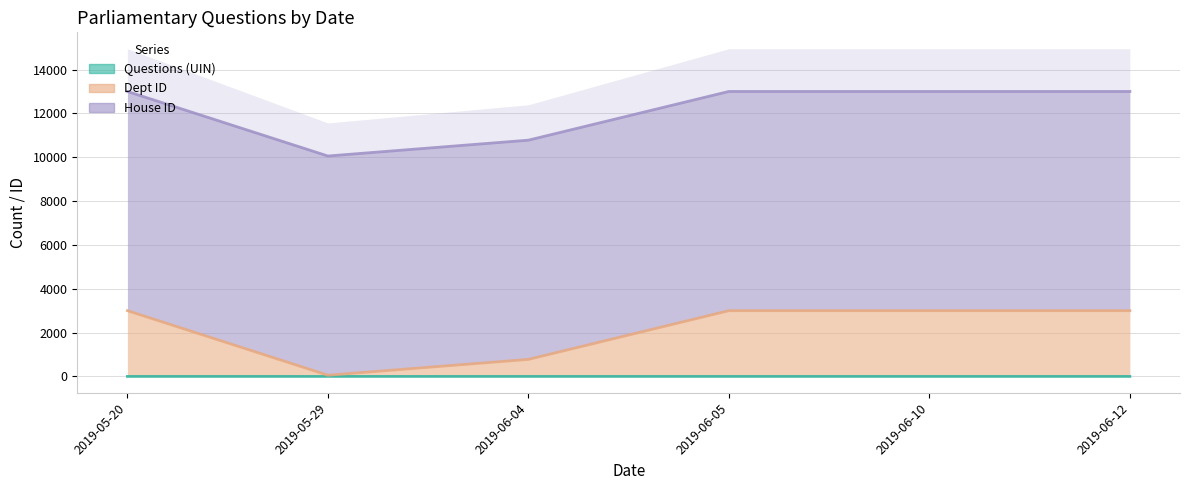

The value of Dept ID at 2019-06-12 is 20709.6. True or false?

False